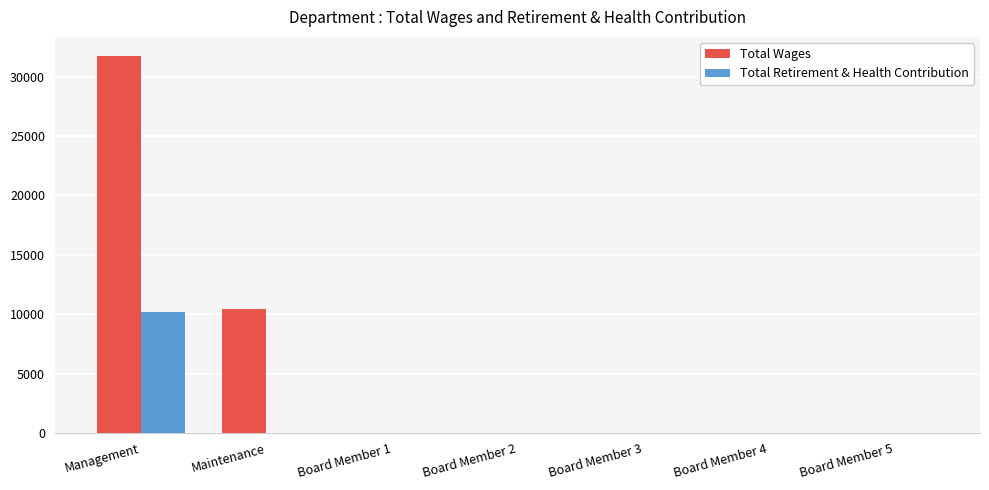

The value of Total Wages at Maintenance is 10423. True or false?

True